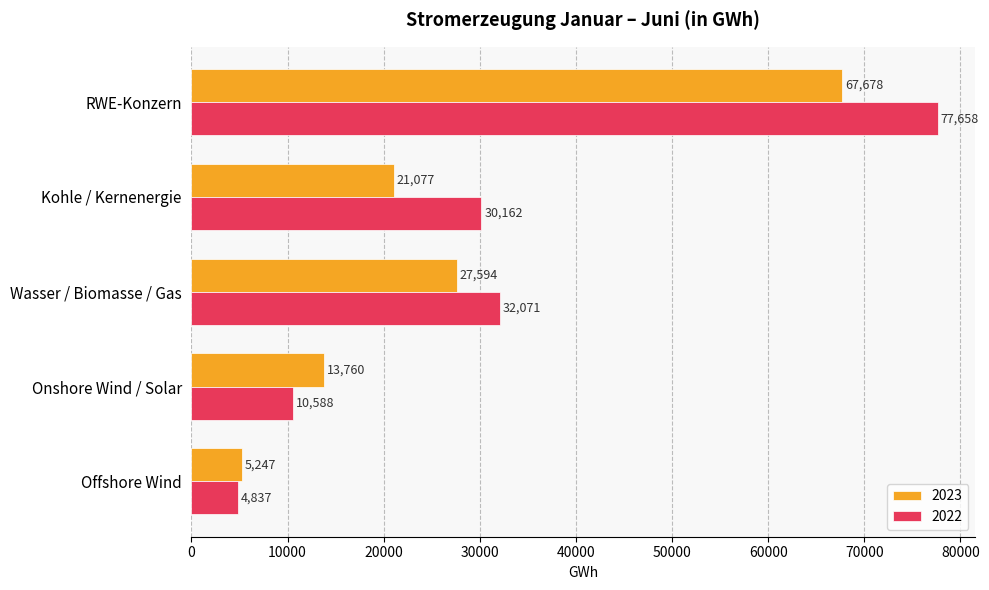

Which category has the highest value across all series?

RWE-Konzern